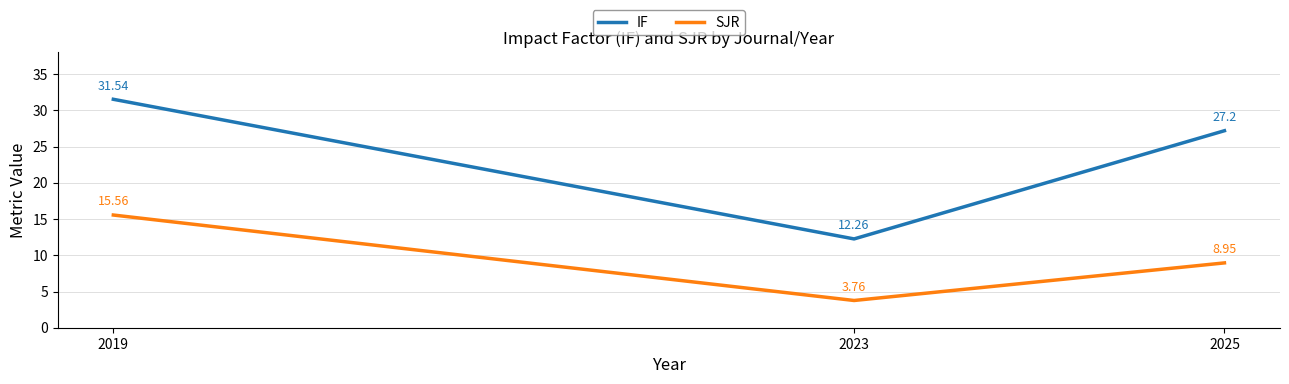

What is the spread (max minus min) of values at 2019?

16.0